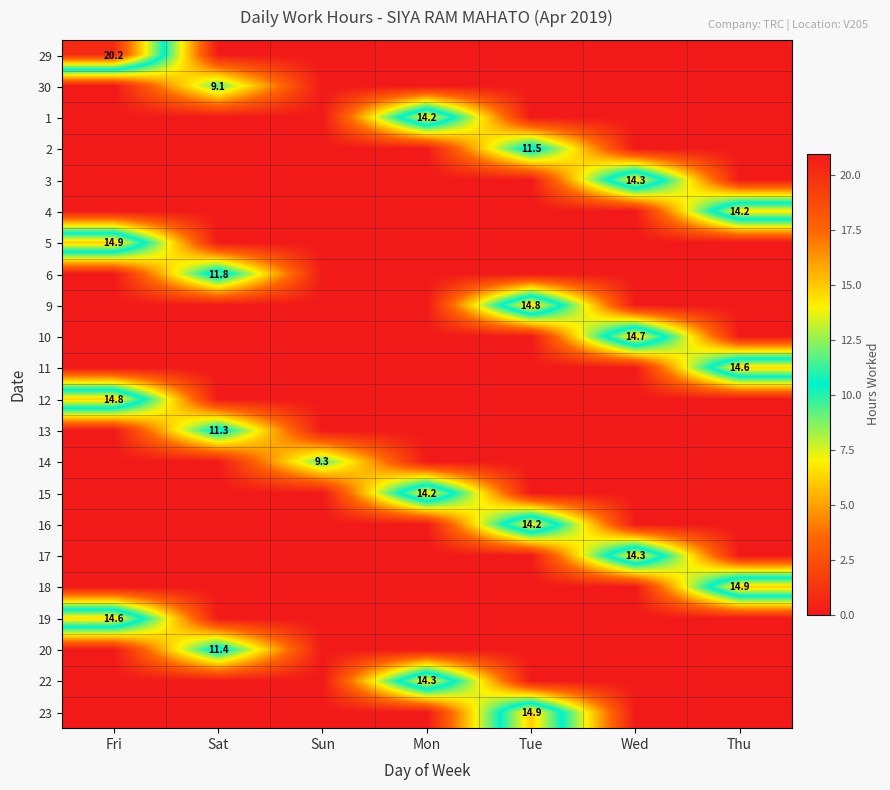

Is it true that 19 equals 23.8 at Fri?

False